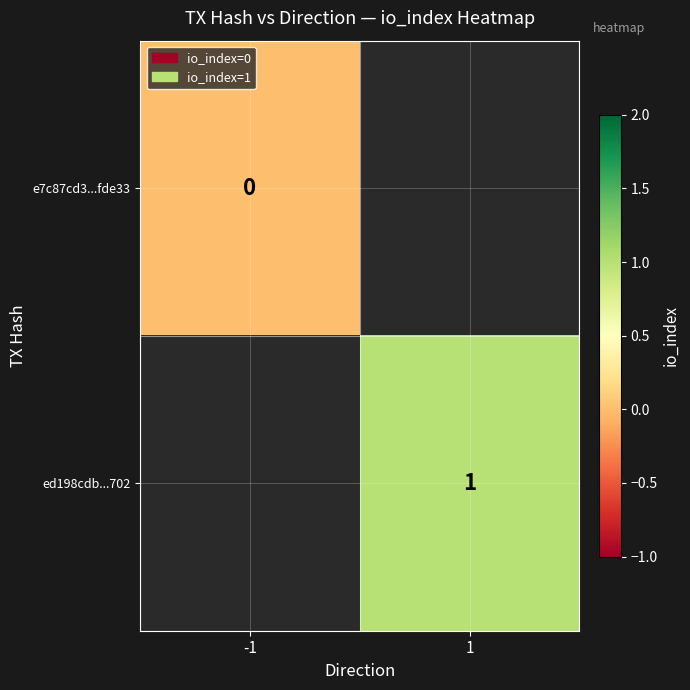

Is it true that ed198cdb...702 equals 0 at 1?

False